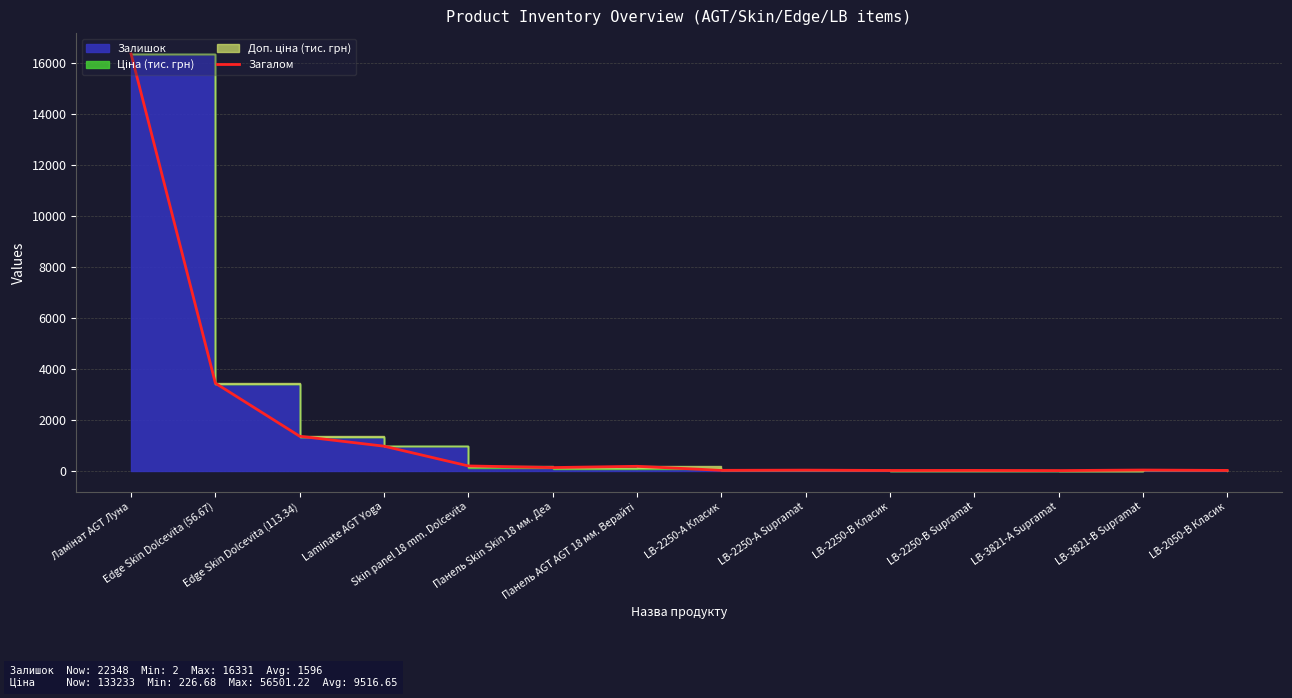

How many data points are less than 126?

7